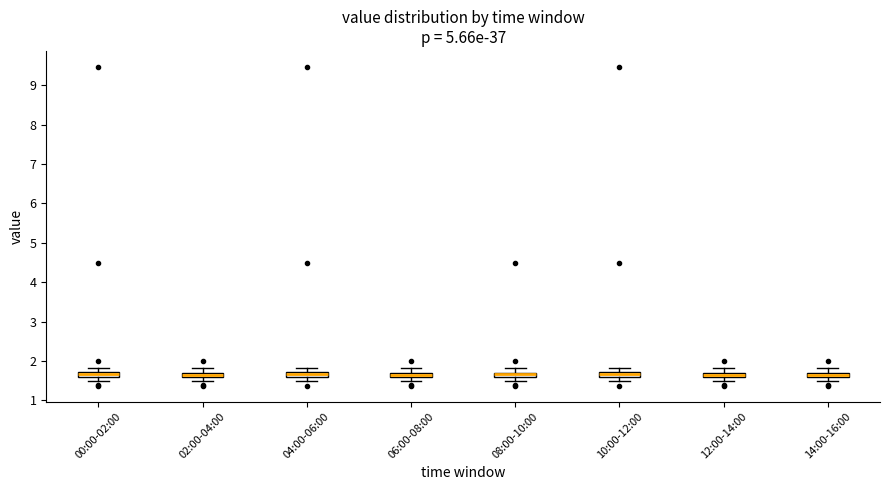

Where does the lower whisker of the box for 04:00-06:00 end on the y-axis? The values are not printed on the chart, so give them approximately, as read against the axis.

1.5